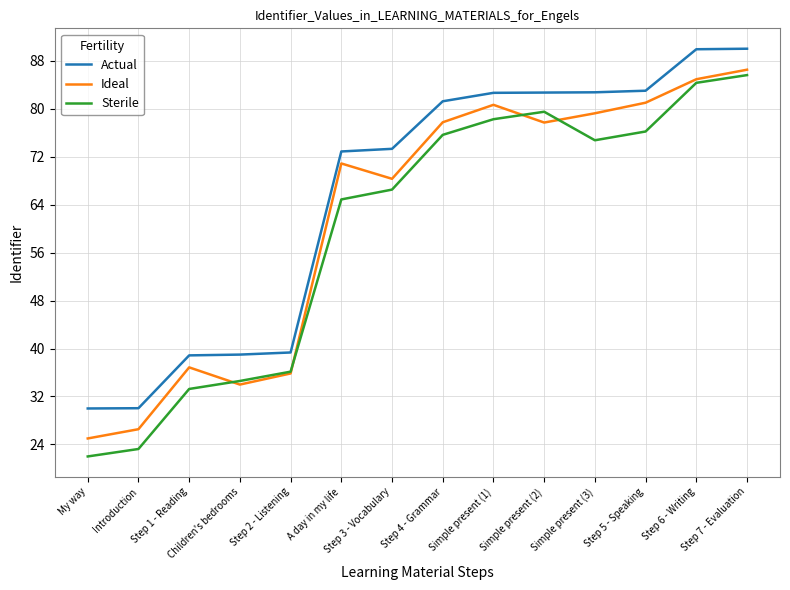

What value does the Ideal series have at Simple present (1)?

80.6